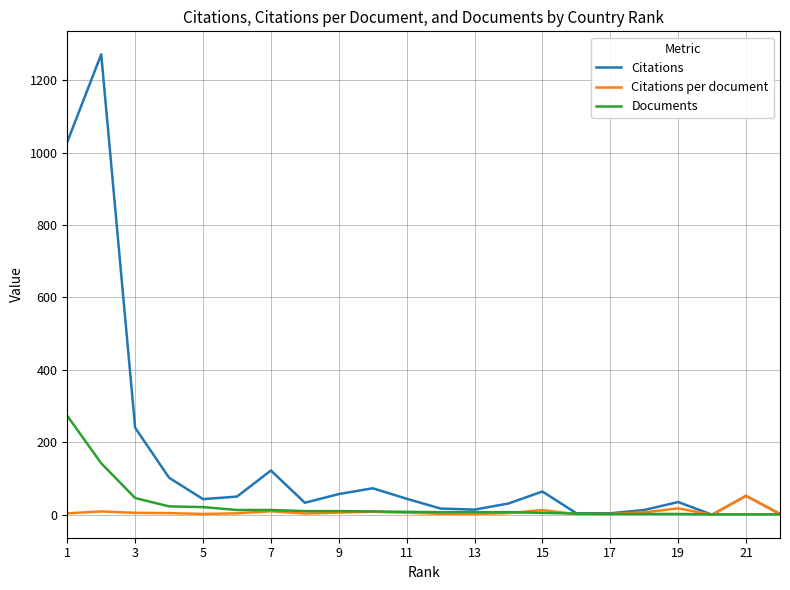

Which series has the largest range (max minus min)?

Citations